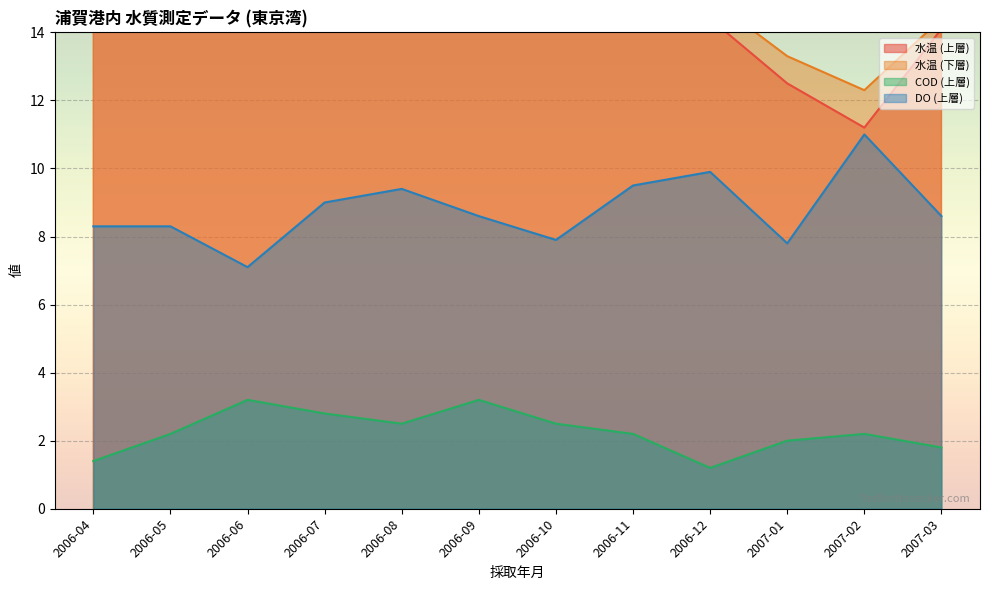

Between 2006-09 and 2006-10, which series saw the biggest shift?

水温 (上層)